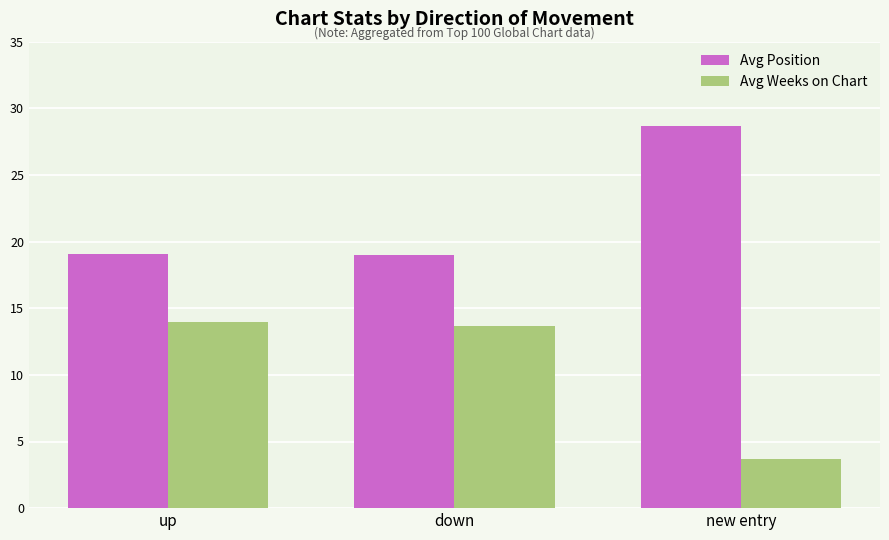

Rank the series by their maximum value, from highest to lowest.

Avg Position, Avg Weeks on Chart